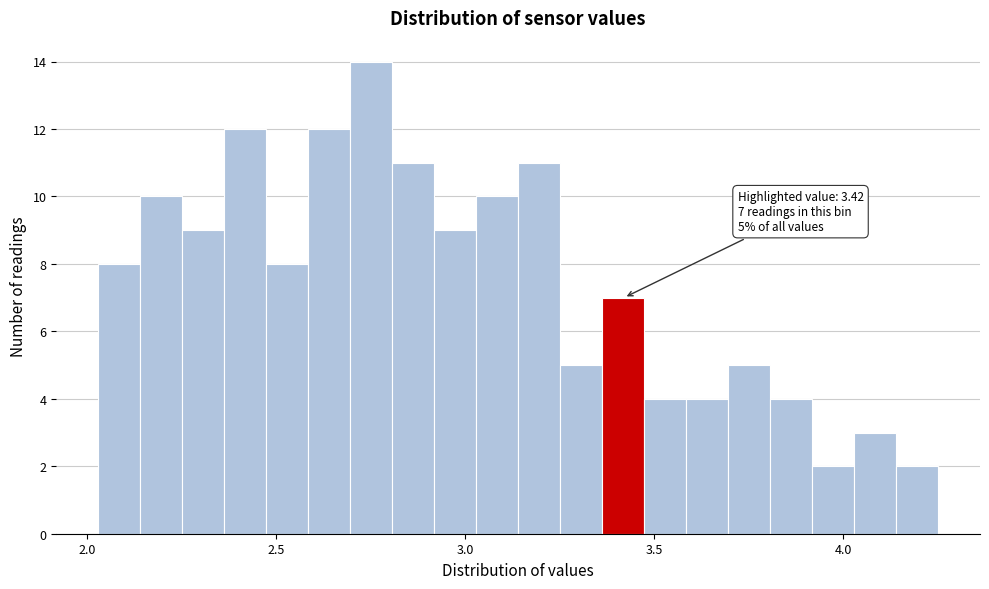

Around what value on the x-axis is the tallest bar? Give the approximate position of its centre, as read against the axis.

2.75